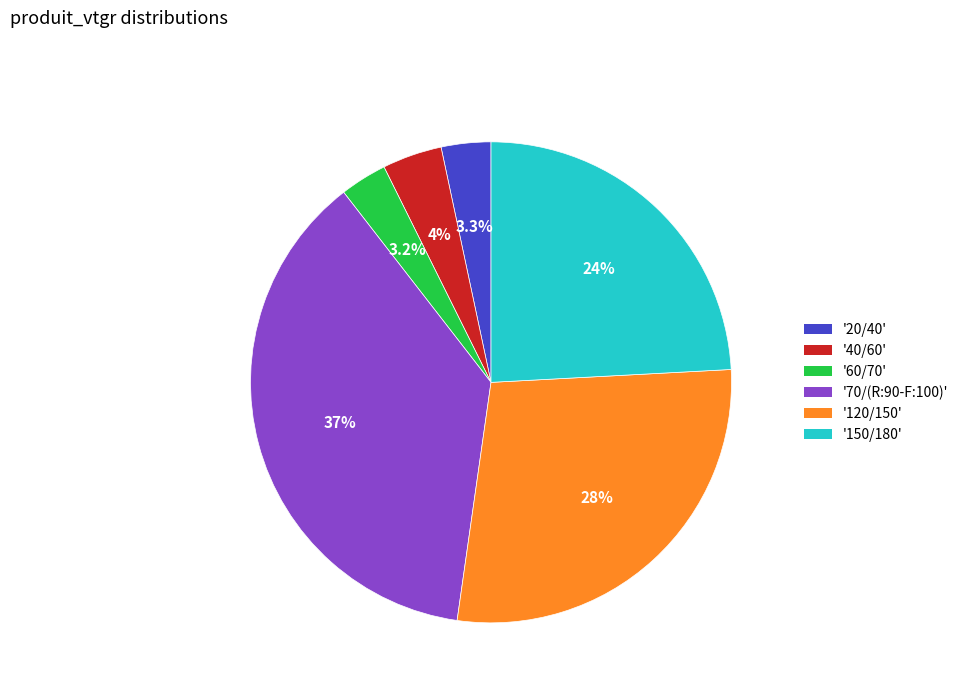

Does any single category account for the majority?

No